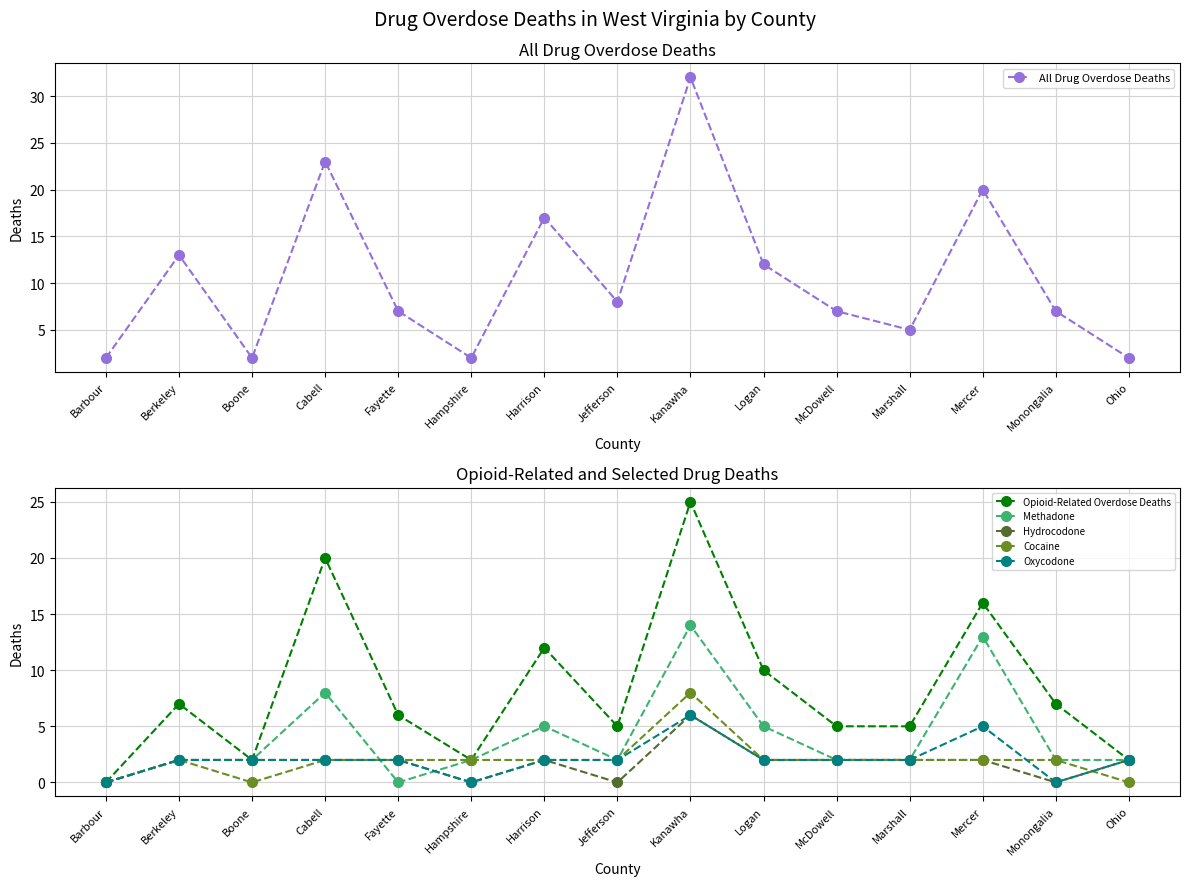

Between Cabell and Hampshire, which series saw the biggest shift?

All Drug Overdose Deaths